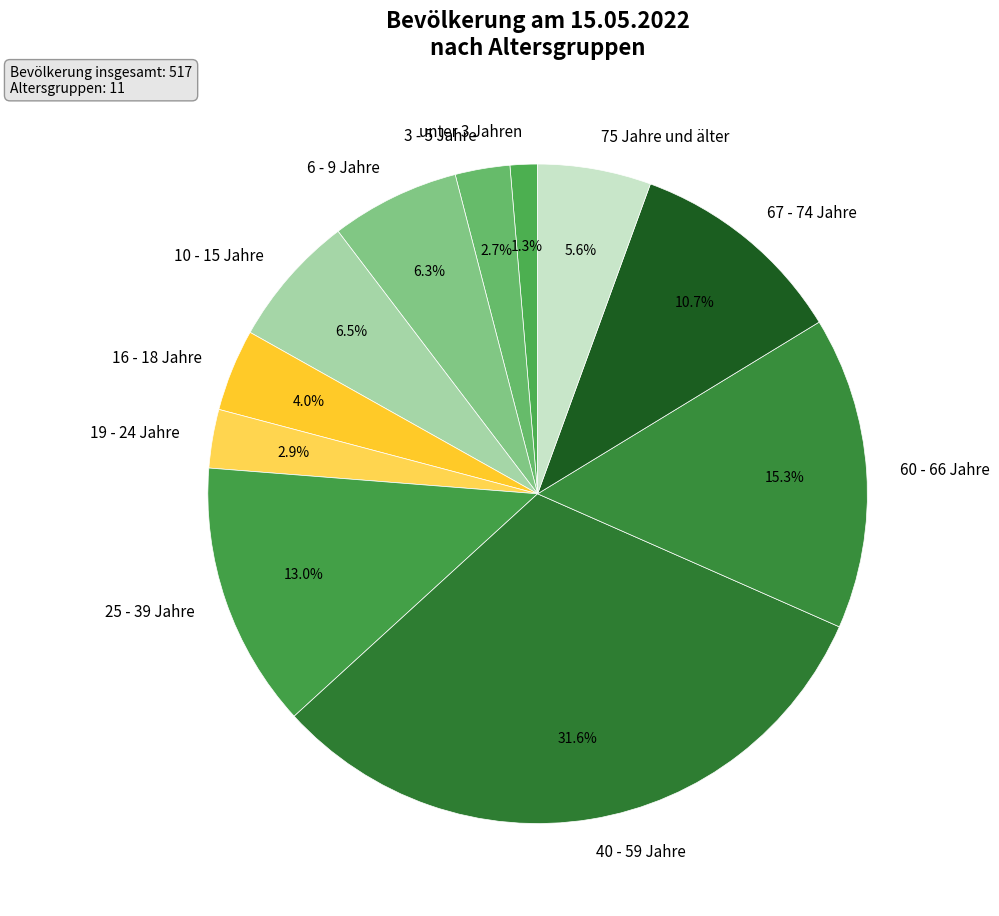

To the nearest percent, what is the difference between the 60 - 66 Jahre and 25 - 39 Jahre slice percentages?

2%